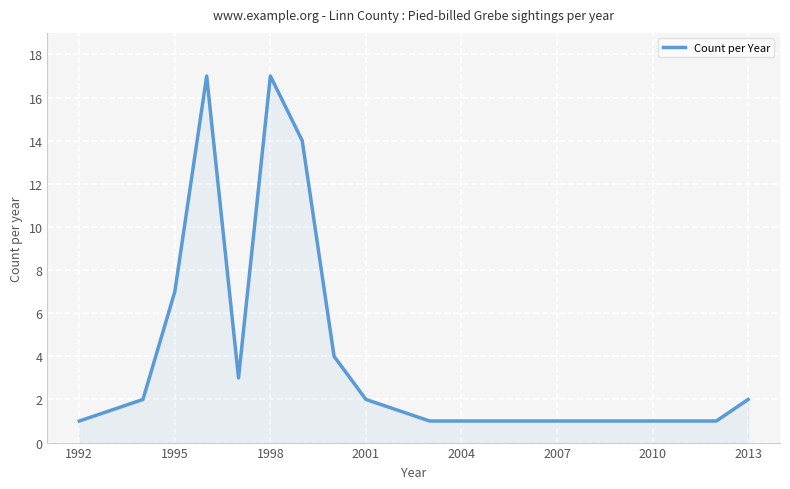

What is the sum of all values?

73